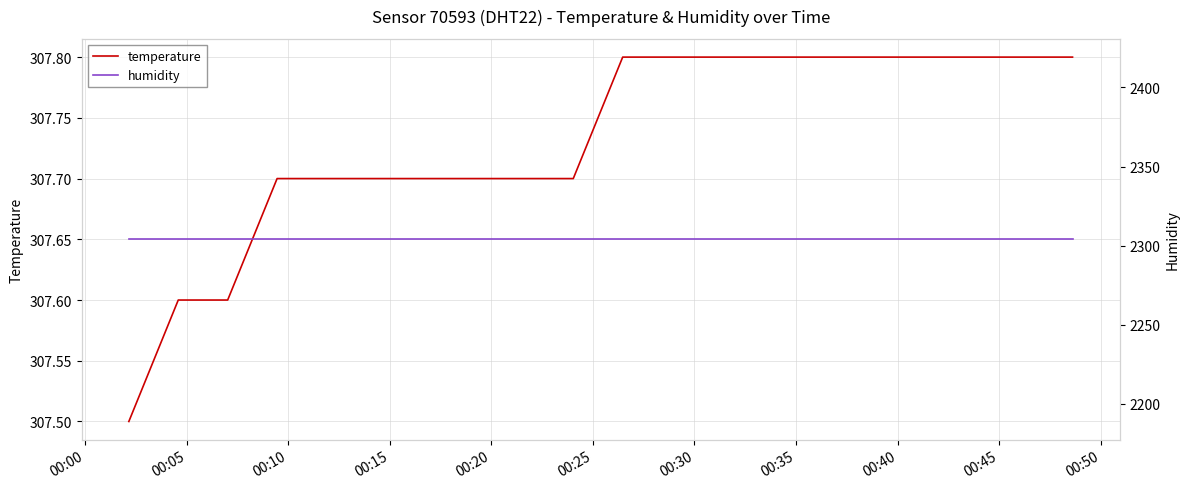

What is the sum of all temperature values?

6154.6